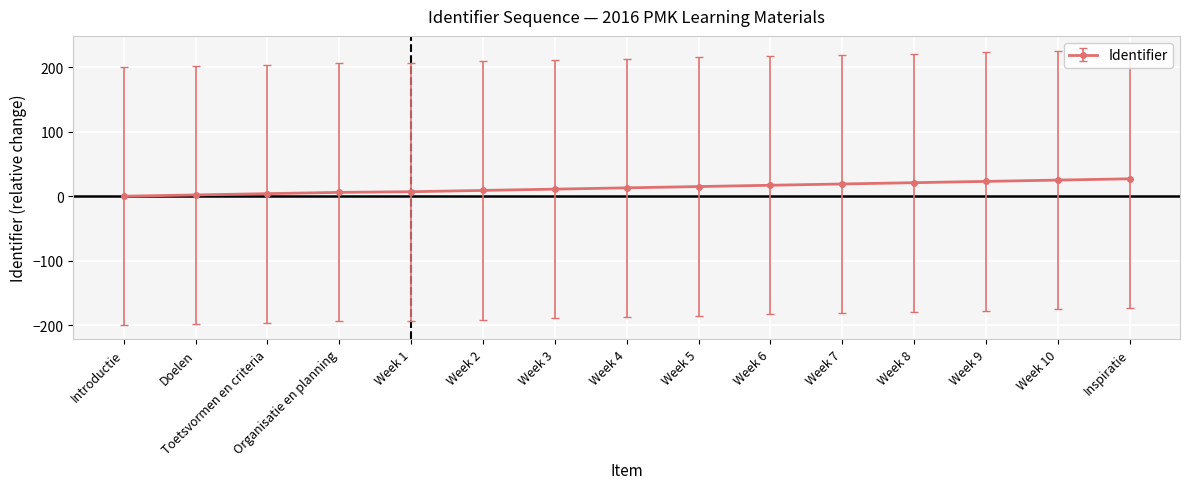

Which has a higher value, Week 5 or Week 3?

Week 5